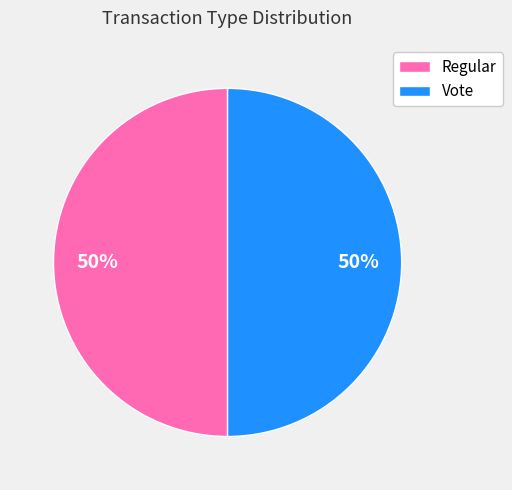

What percentage is the Regular slice, to the nearest percent?

50%